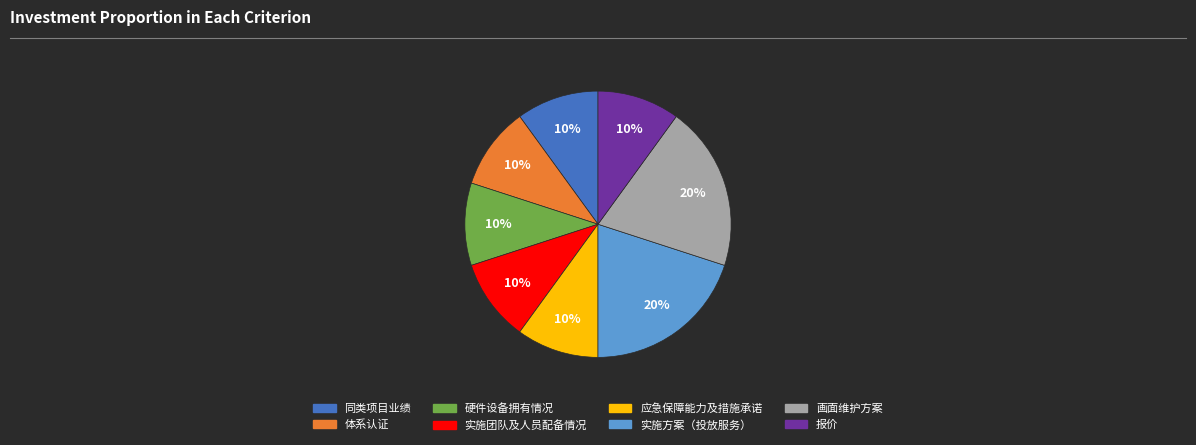

To the nearest percent, what percentage of the pie is 硬件设备拥有情况?

10%